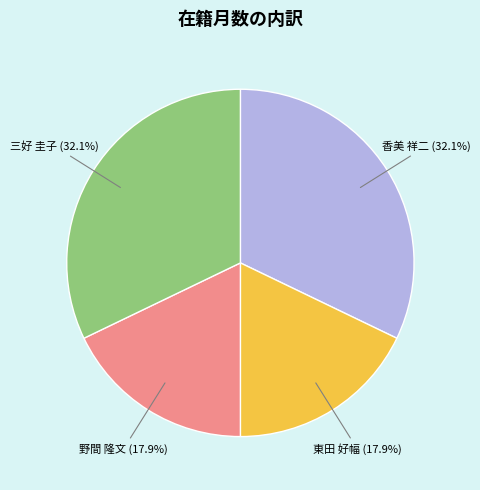

What percentage is NOT represented by 東田 好幅 (17.9%)?

82.1%